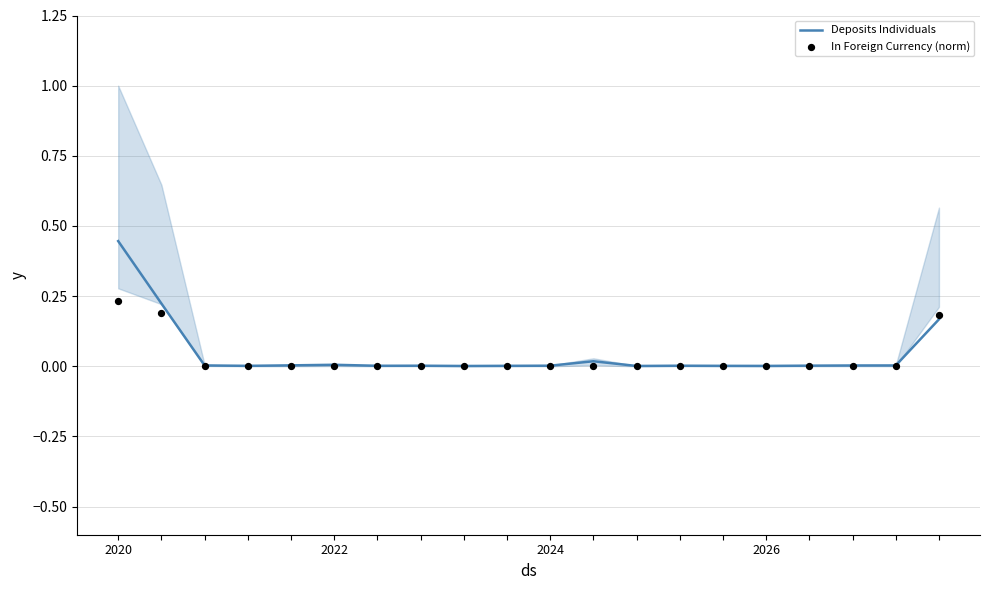

Which series reaches the minimum Y coordinate?

In Foreign Currency (norm)